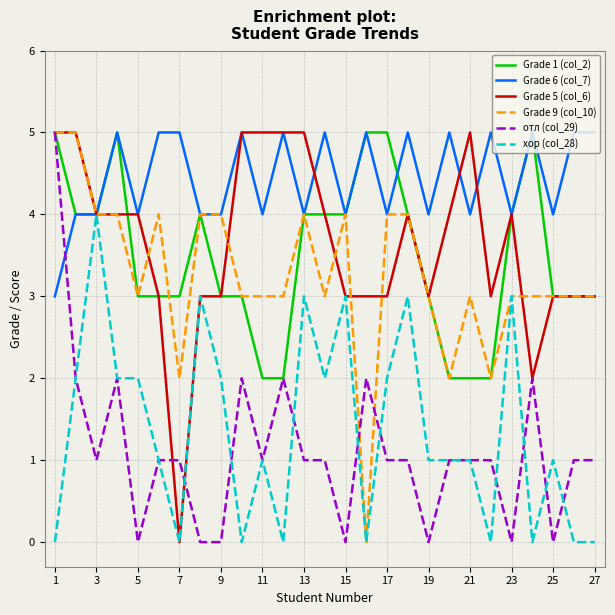

What is the greatest value displayed?

5